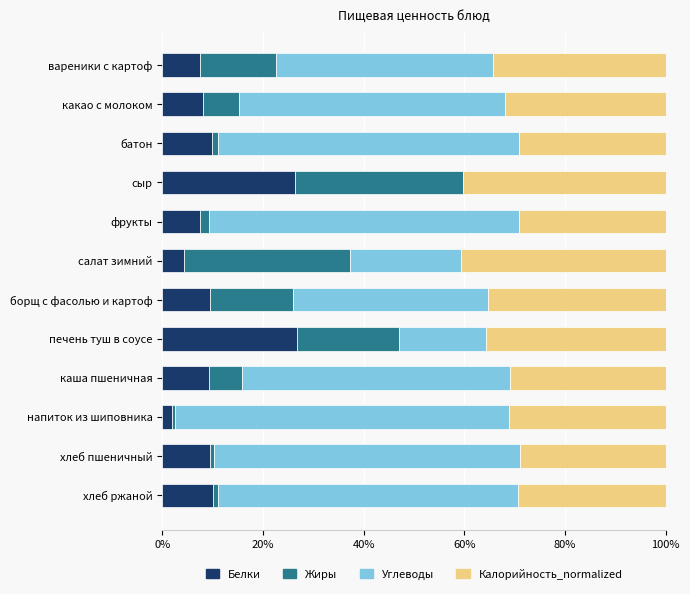

What is the total value across all series at борщ с фасолью и картоф?

100.0